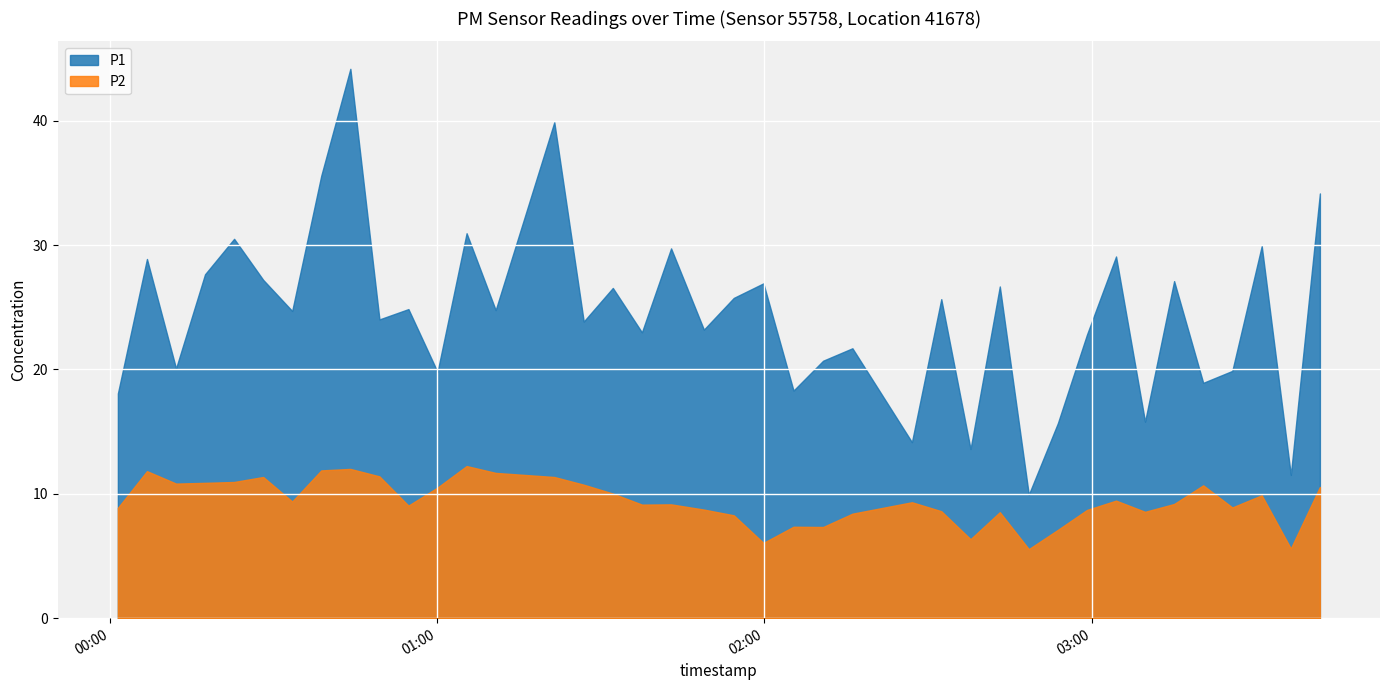

Is it true that P2 equals 9.2 at 2022-11-20T01:42:53?

True